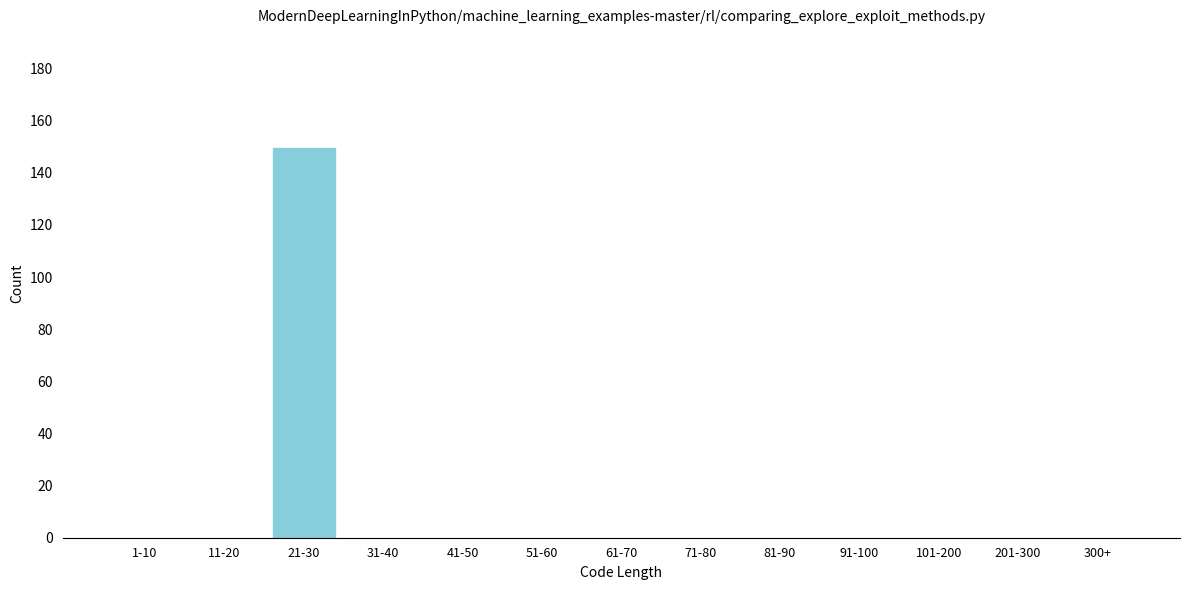

The chart shows a value of 150 at 21-30. True or false?

True